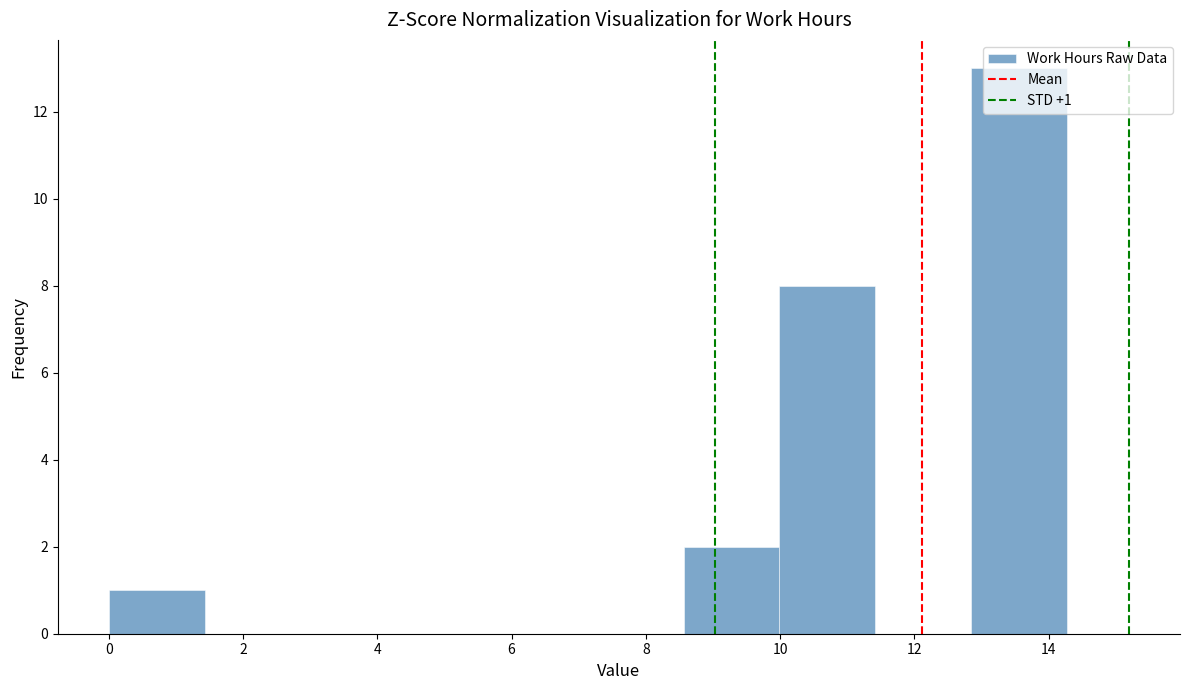

Which range on the x-axis has the tallest bar?

12.8 to 14.2